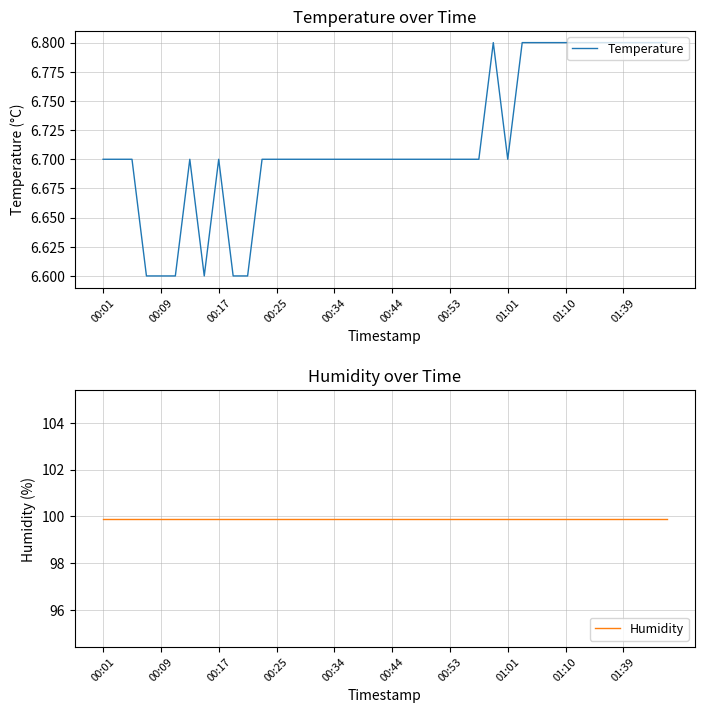

True or false: Humidity and Temperature cross at least once.

False